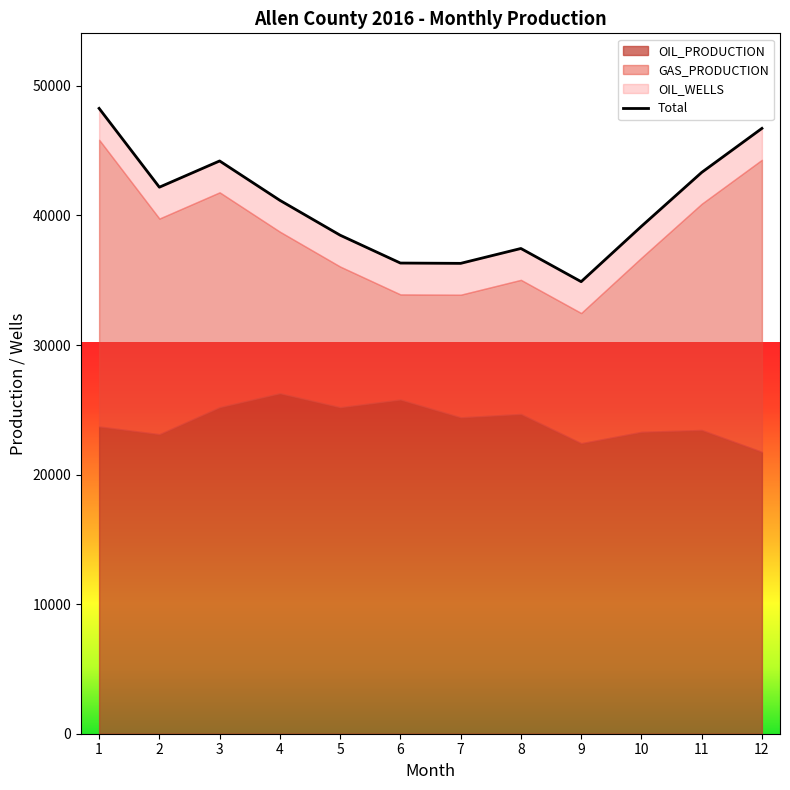

What is the difference between the second highest and minimum values?

11830